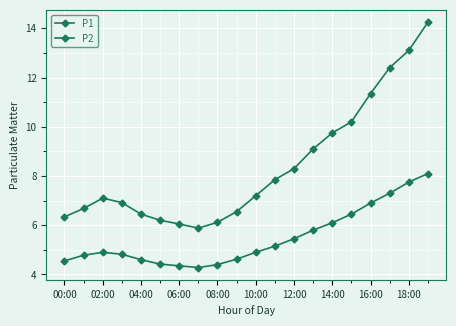

How many distinct data groups are displayed?

2